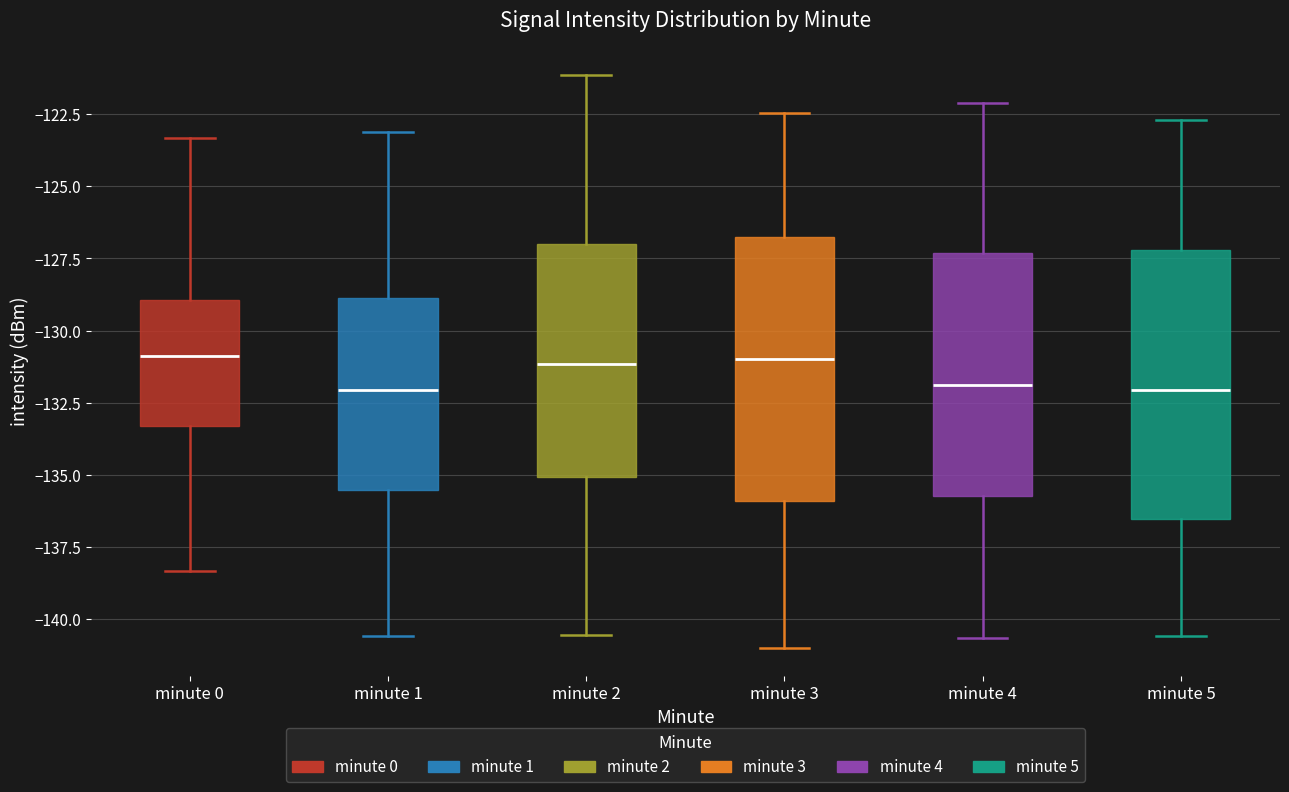

Where is the upper edge of the box for minute 2 on the y-axis? The values are not printed on the chart, so give them approximately, as read against the axis.

-127.0